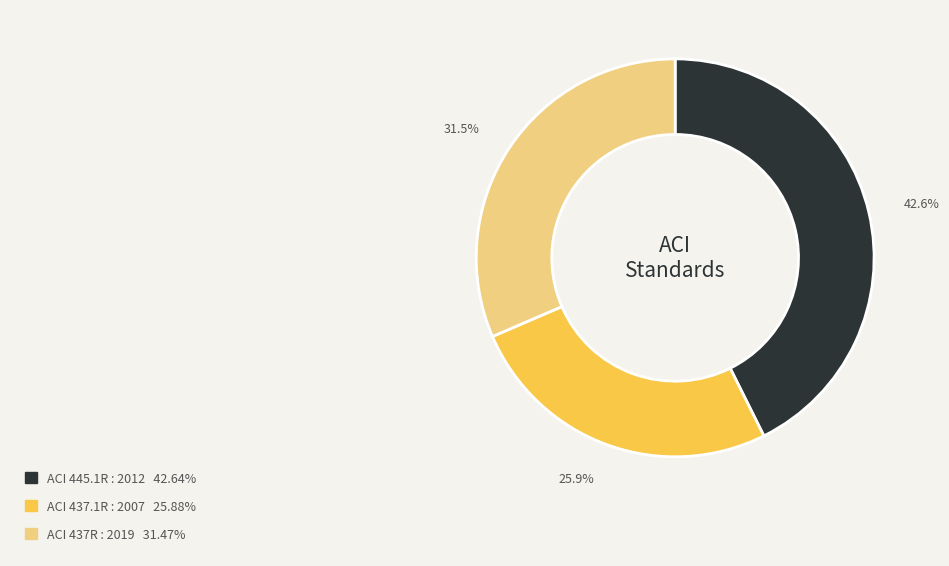

Is there any slice that represents more than half of the pie?

No